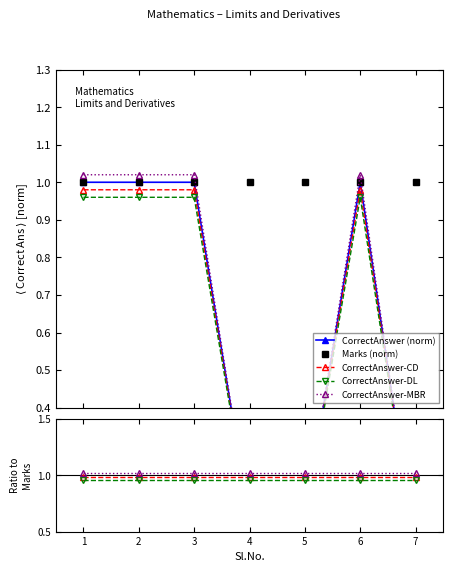

List the labels in order of value, smallest first.

7, 4, 5, 1, 2, 3, 6